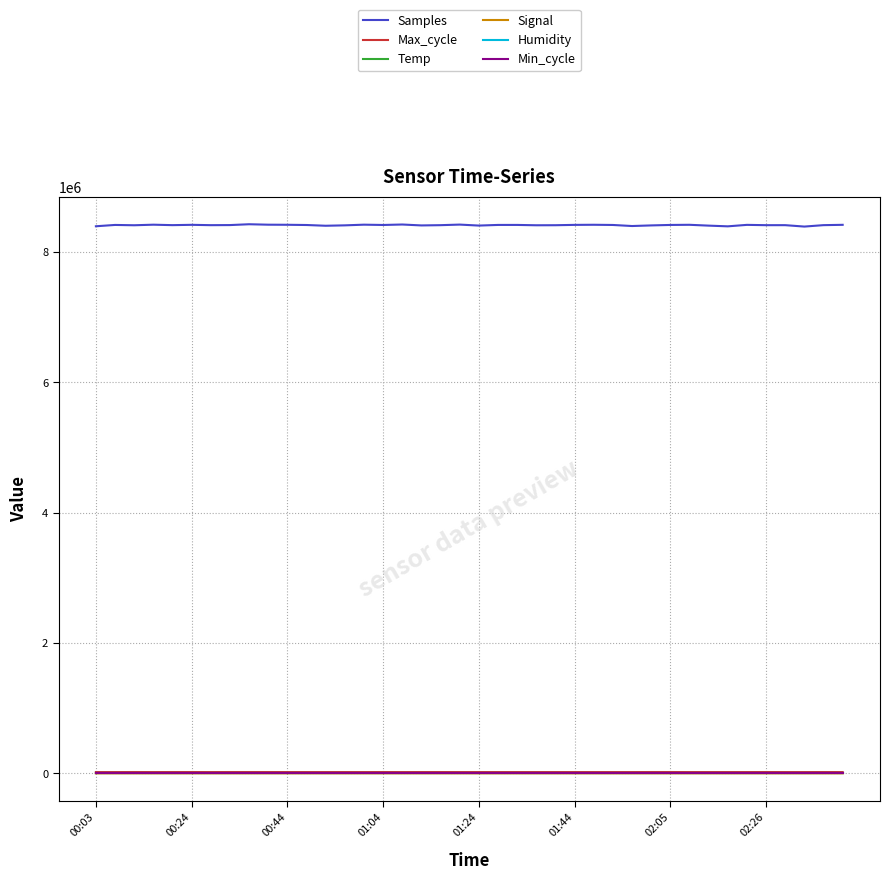

What is the greatest value displayed?

8426198.0